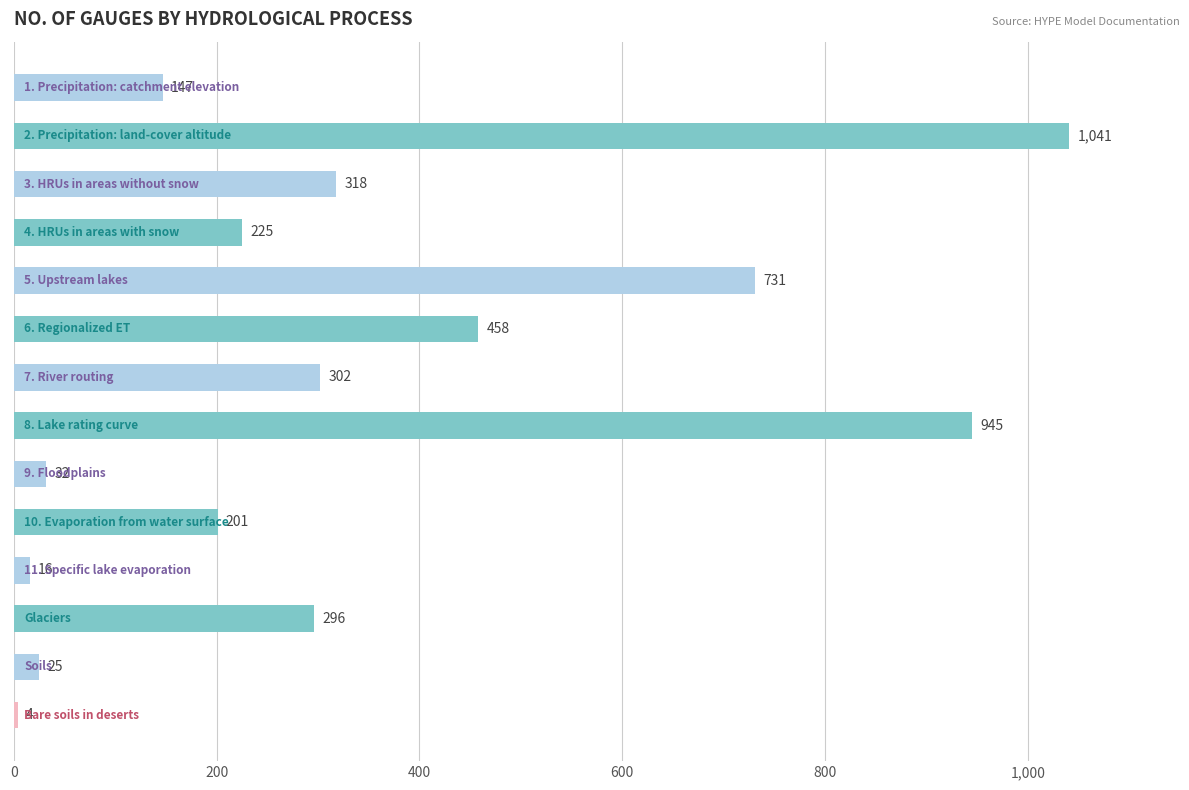

What is the value of the 7th bar from the top?

302